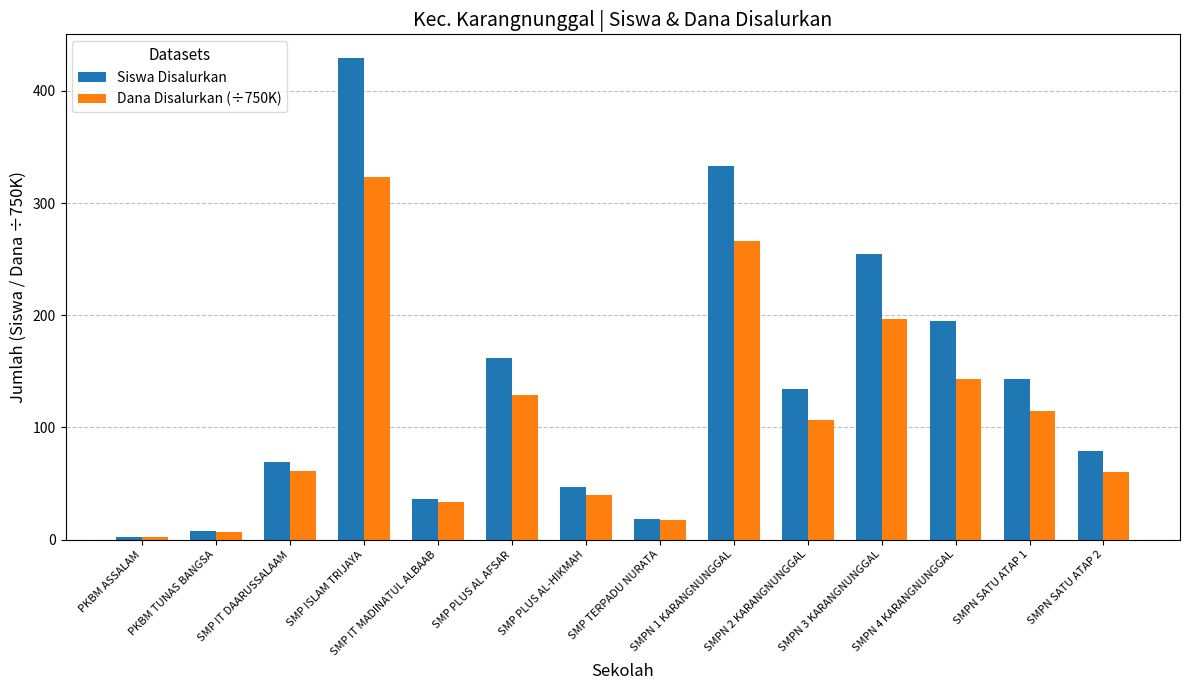

At how many categories does at least one series exceed 147?

5